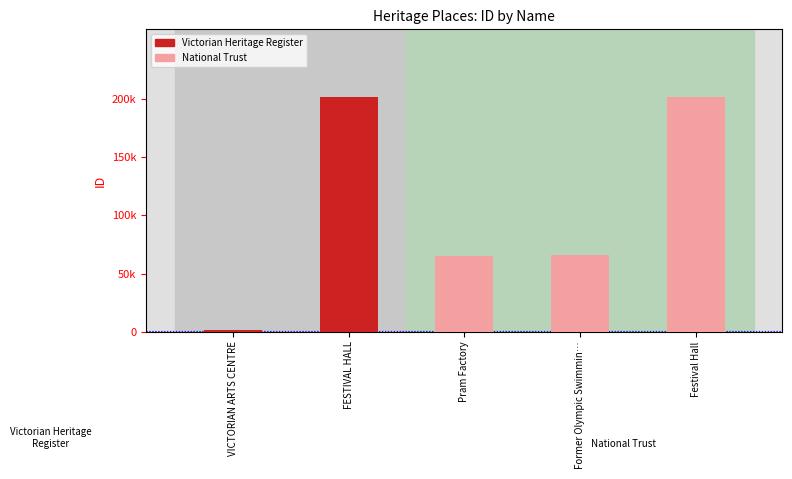

Does the chart contain any negative values?

No